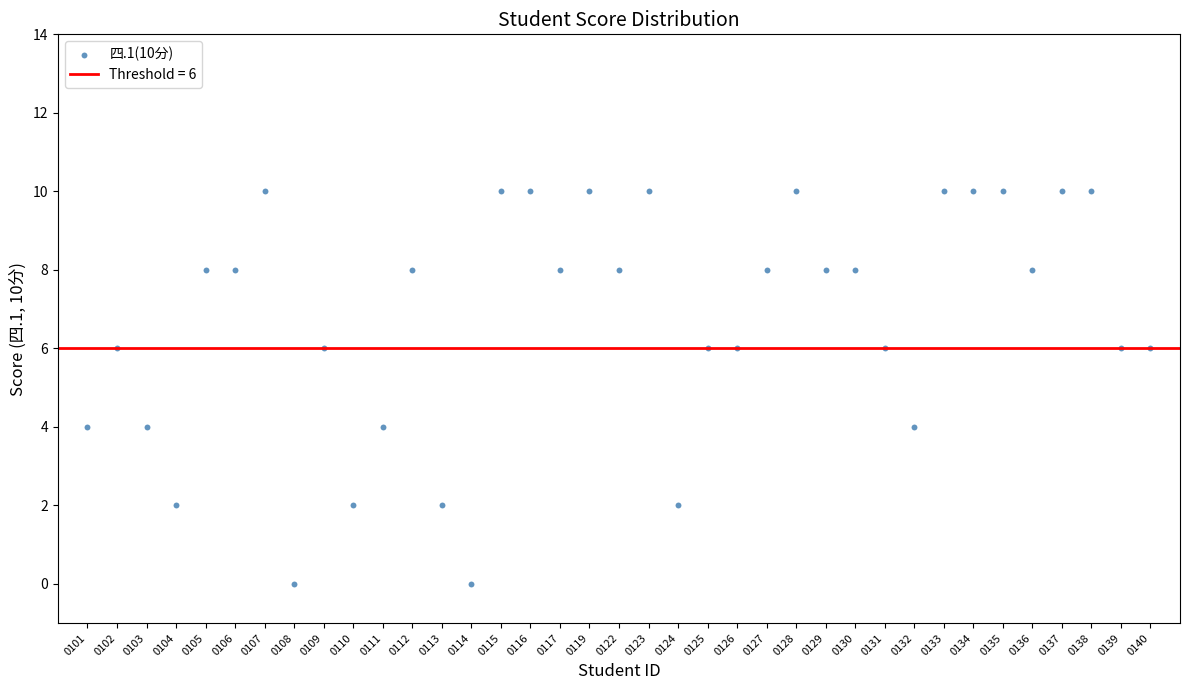

What is the range of Y values (max minus min)?

10